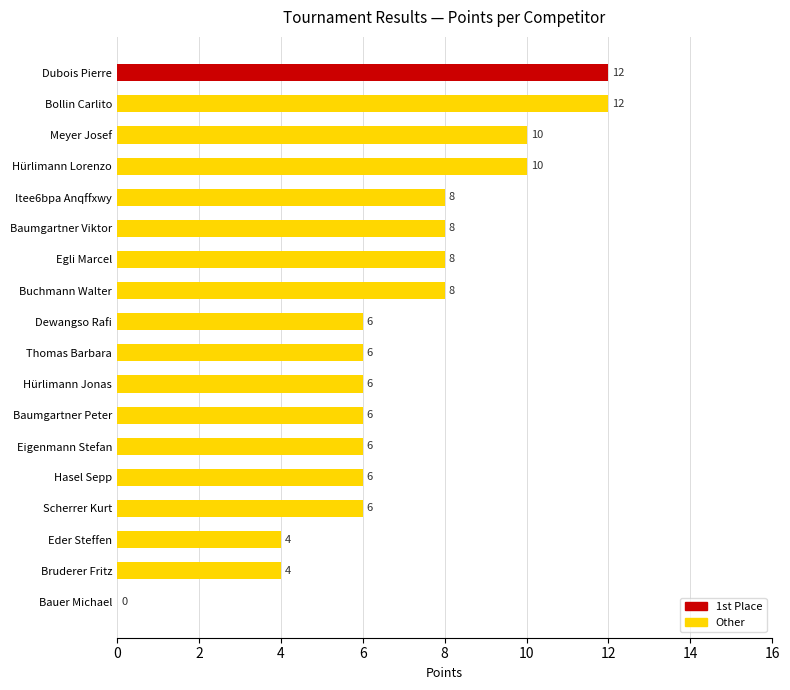

The chart shows a value of 3 at Baumgartner Viktor. True or false?

False